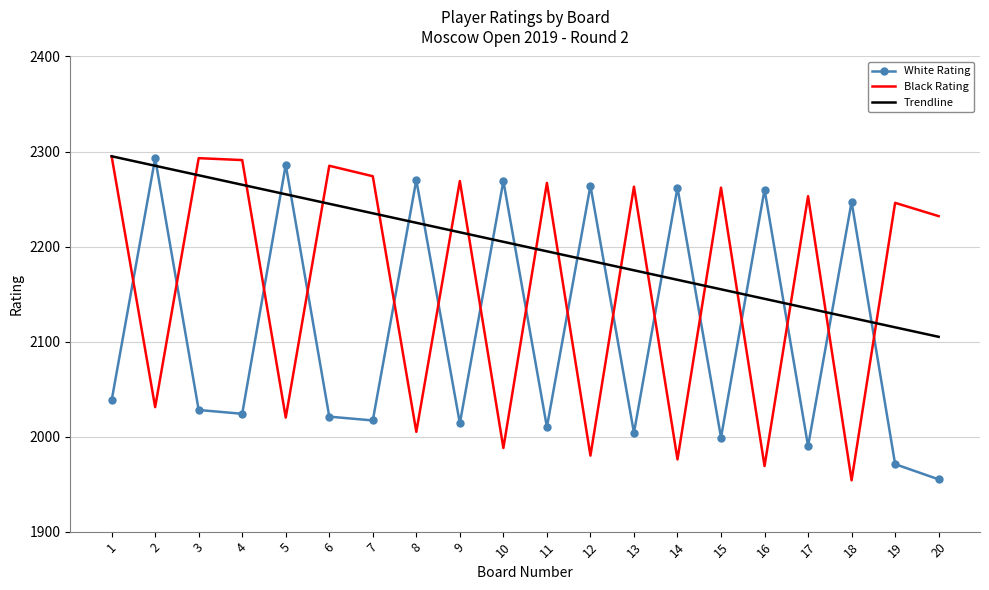

How many values in the Trendline series are below 2205?

10